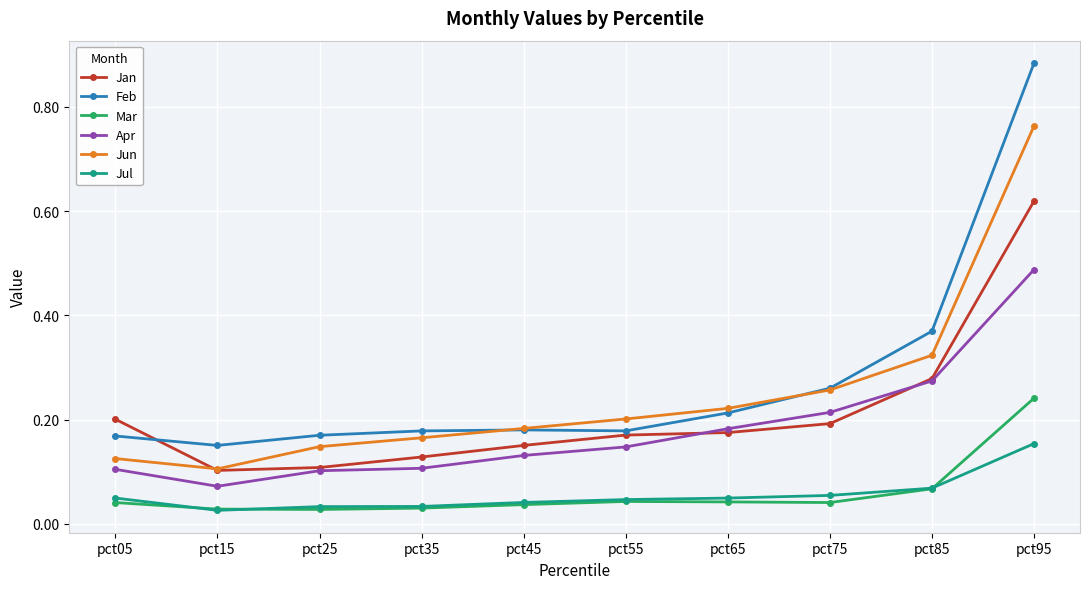

Which category has the highest value in the Jan series?

pct95